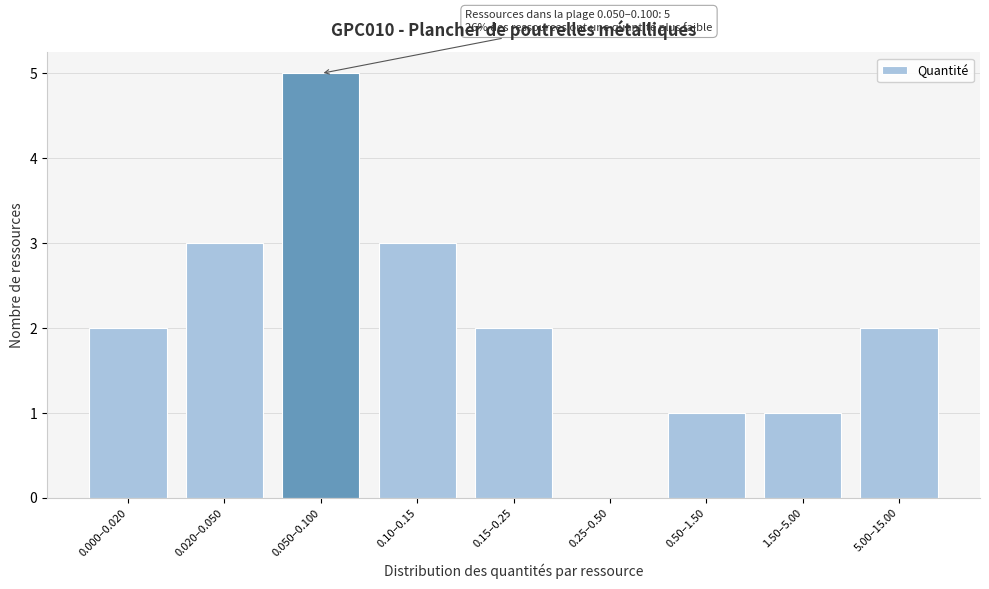

Reading right to left, what are all the values shown in this chart?

5.00–15.00=2	1.50–5.00=1	0.50–1.50=1	0.25–0.50=0	0.15–0.25=2	0.10–0.15=3	0.050–0.100=5	0.020–0.050=3	0.000–0.020=2